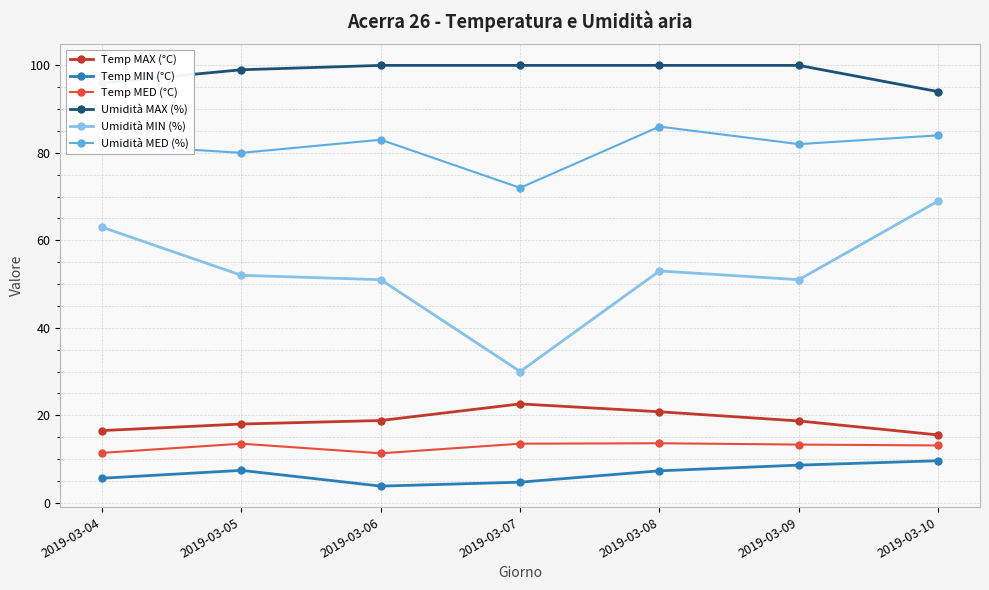

What are all the series names shown in the legend?

Temp MAX (°C), Temp MIN (°C), Temp MED (°C), Umidità MAX (%), Umidità MIN (%), Umidità MED (%)